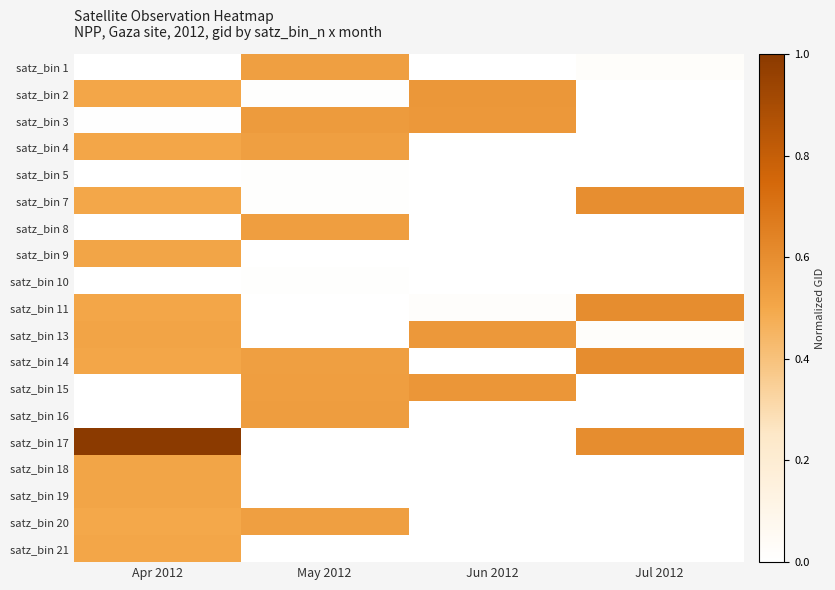

Which series changed the most between Apr 2012 and May 2012?

satz_bin 17